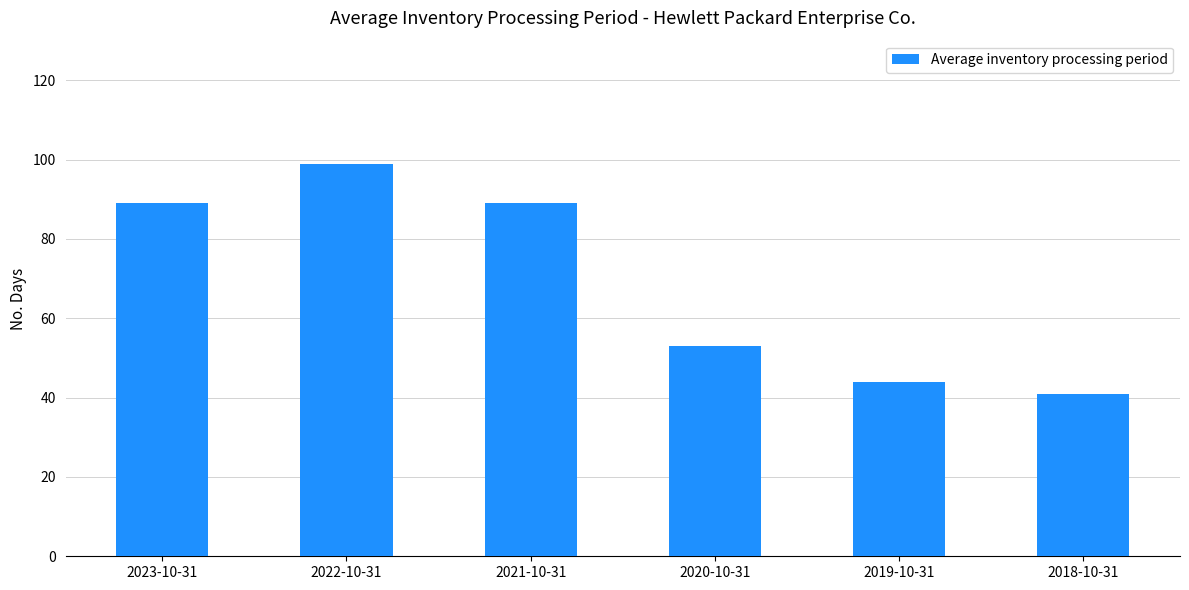

What position from the left is 2021-10-31?

3